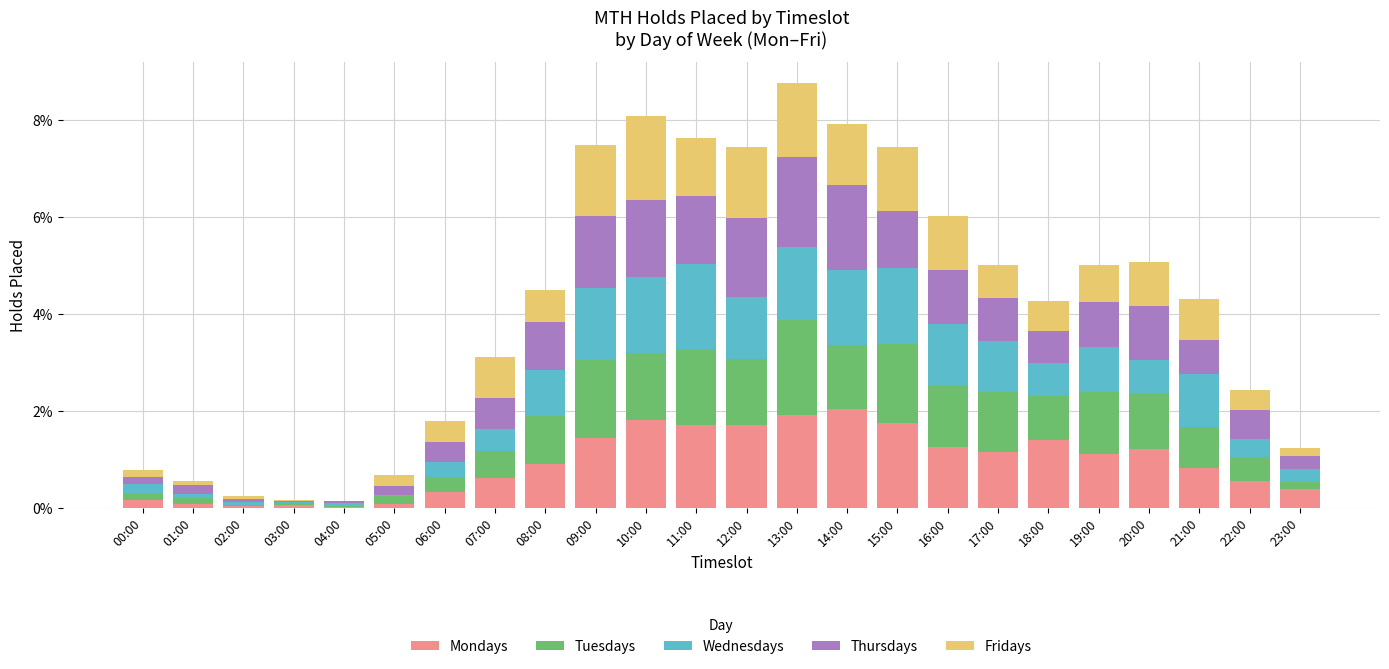

True or false: Mondays has a value of 2.7 at 10:00.

False